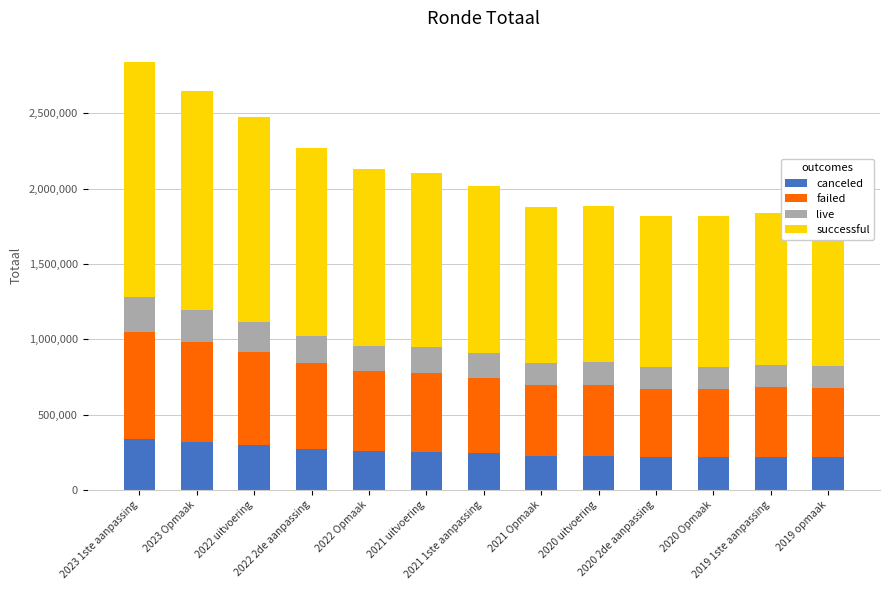

What is the highest value of the canceled series?

340864